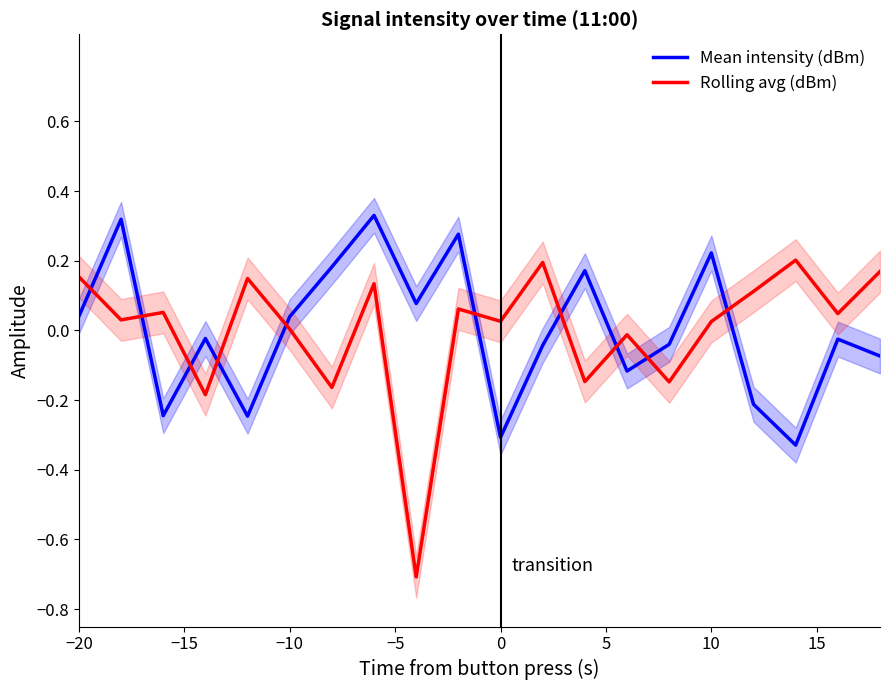

What are all the series names shown in the legend?

Mean intensity (dBm), Rolling avg (dBm)